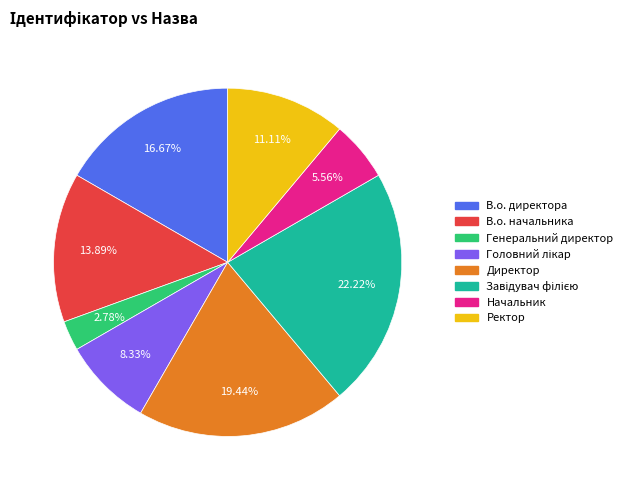

To the nearest percent, what portion does Директор represent?

19%